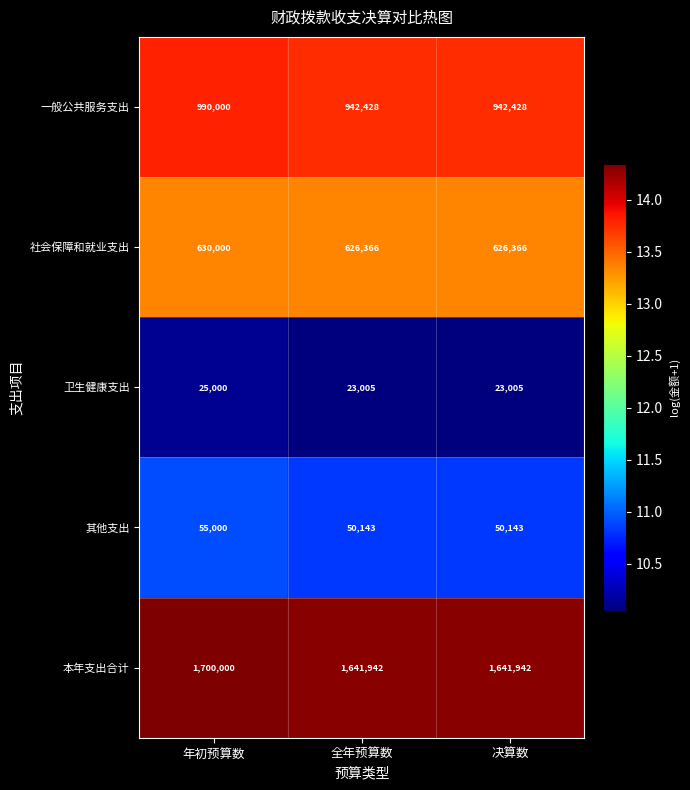

Rank the series at 决算数 from lowest to highest value.

卫生健康支出, 其他支出, 社会保障和就业支出, 一般公共服务支出, 本年支出合计